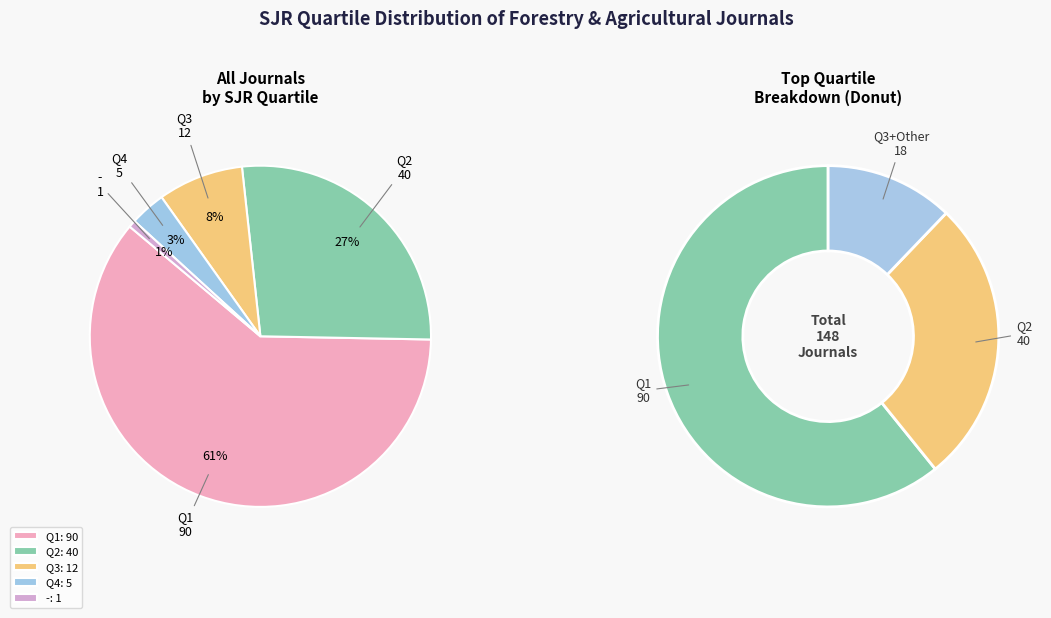

Which has a higher value, Q1 or Q2?

Q1